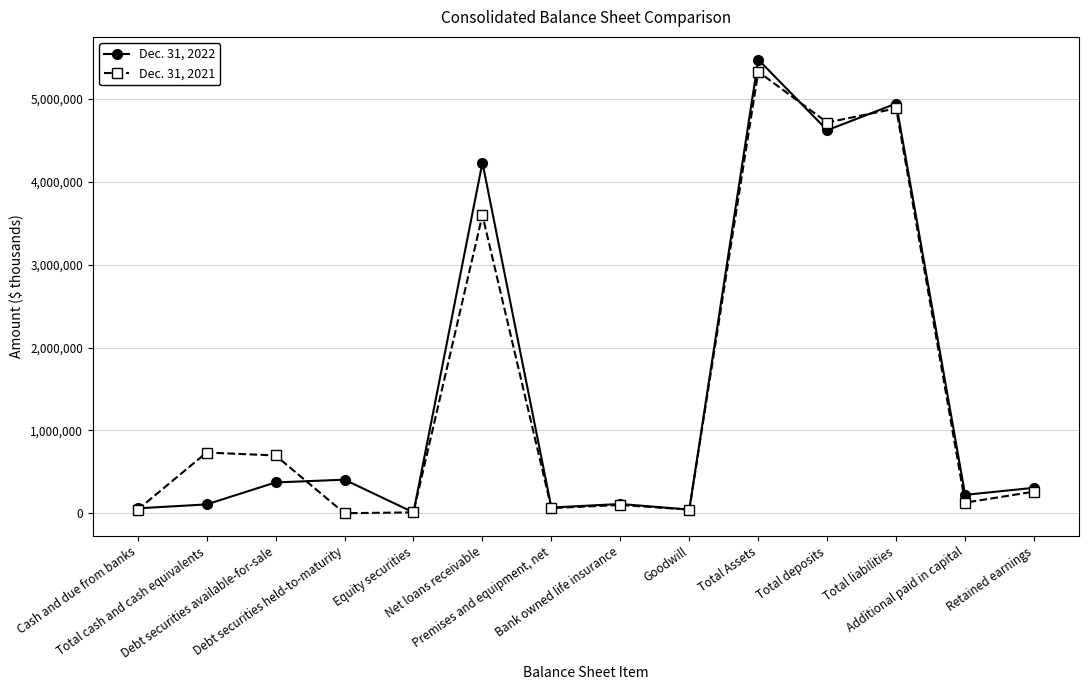

What is the sum of the Dec. 31, 2022 values at Total Assets and Premises and equipment, net?

5543714